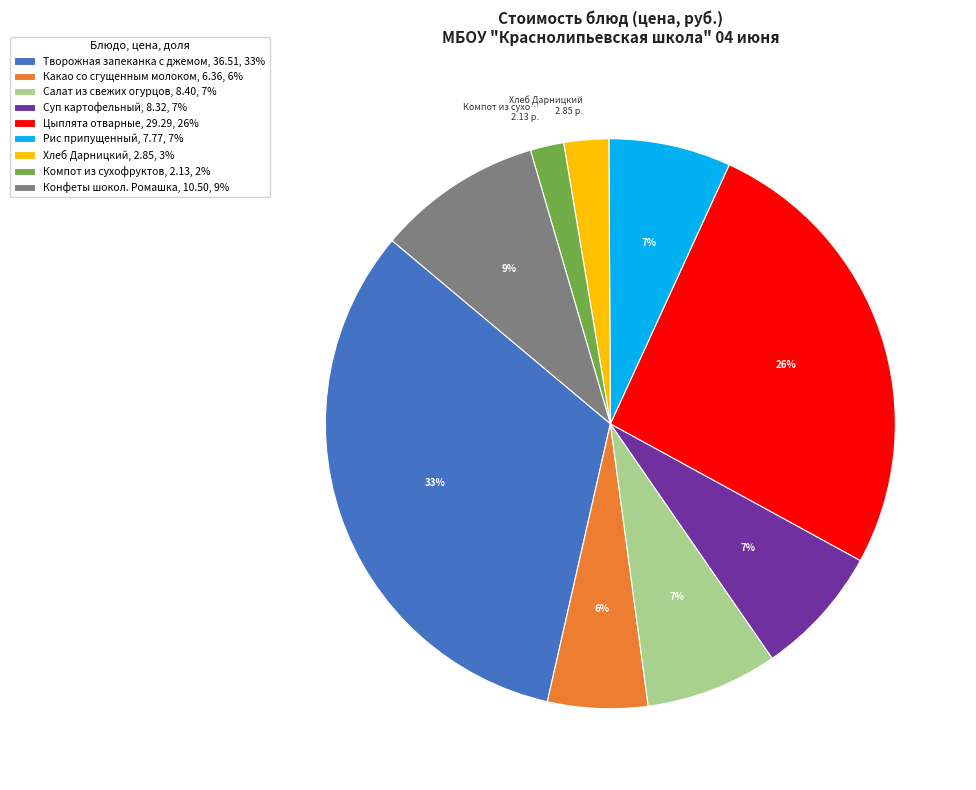

How many segments does this pie chart have?

9